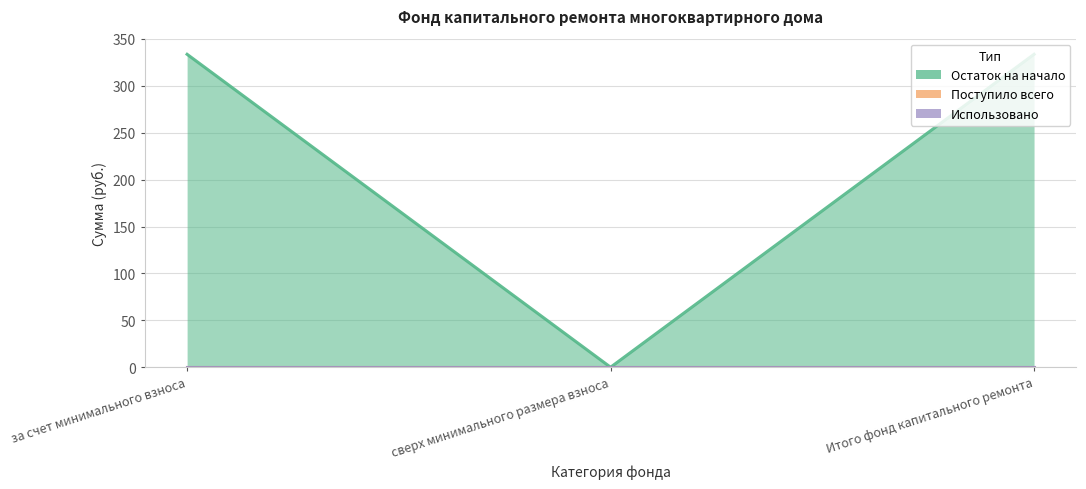

Between за счет минимального взноса and сверх минимального размера взноса, which series saw the biggest shift?

Остаток на начало